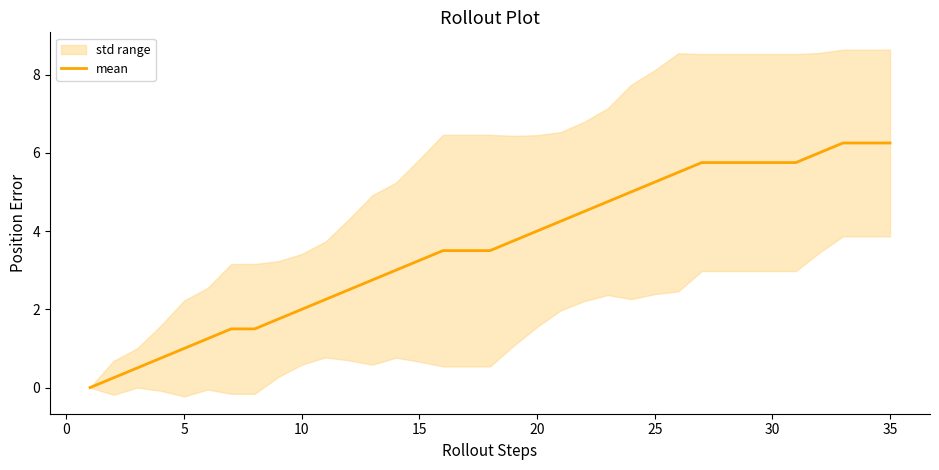

The mean series shows 3.0 at 10. True or false?

False